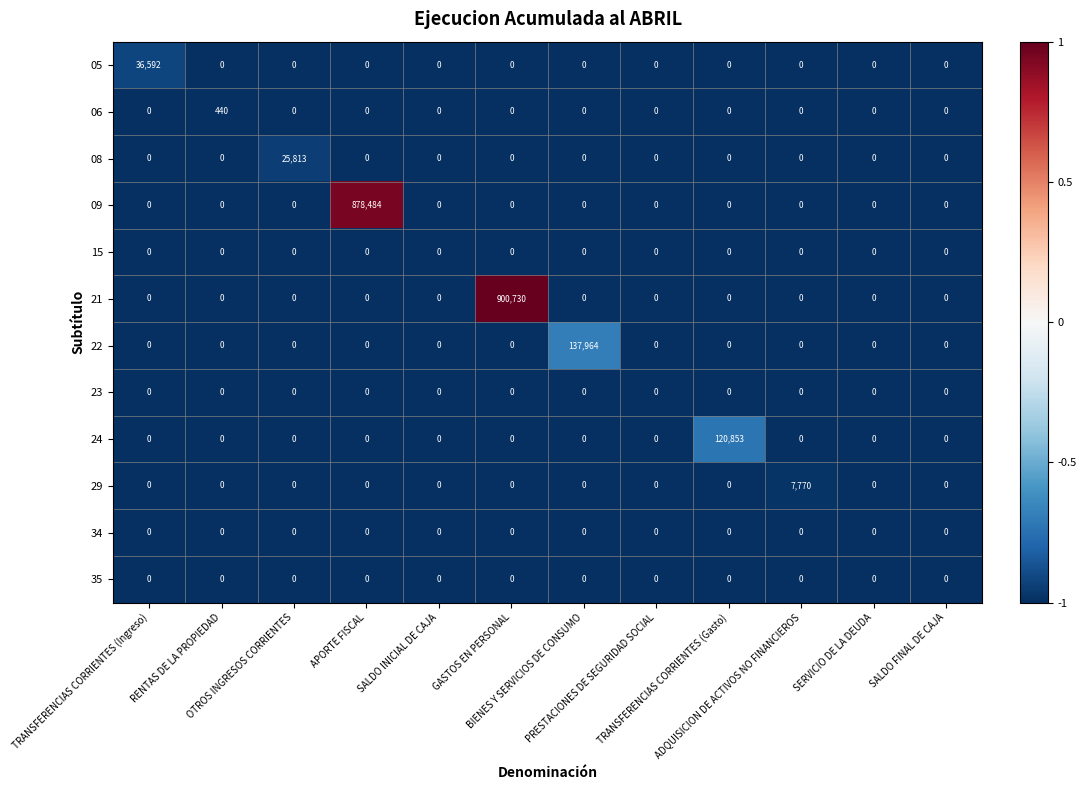

Which series has the widest spread of values?

21